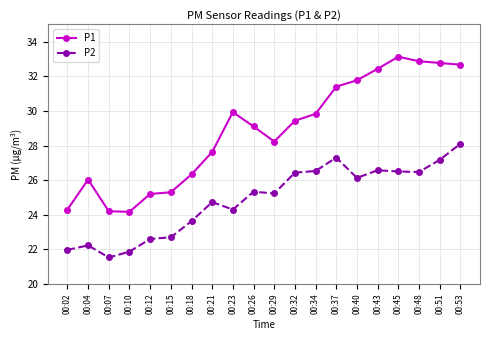

Is it true that P1 equals 16.2 at 00:15?

False